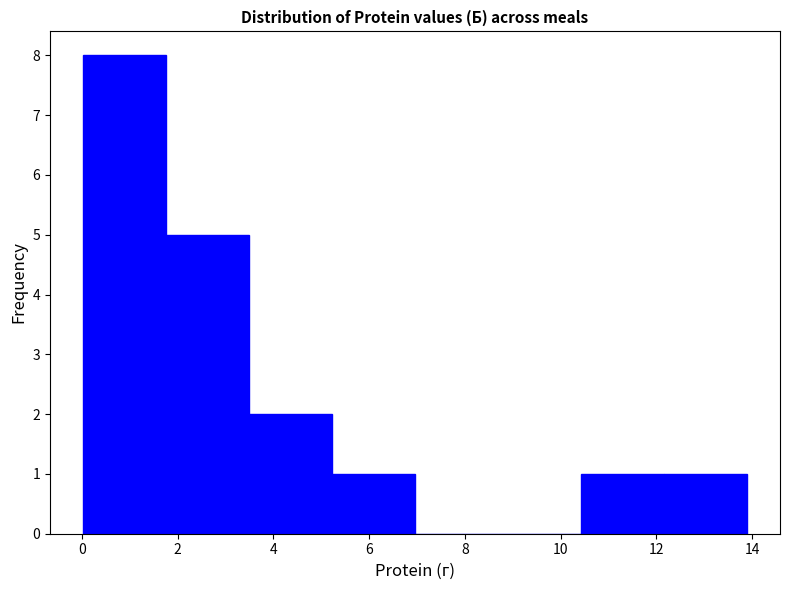

Over which range of the x-axis is the bar tallest?

0.0 to 1.8